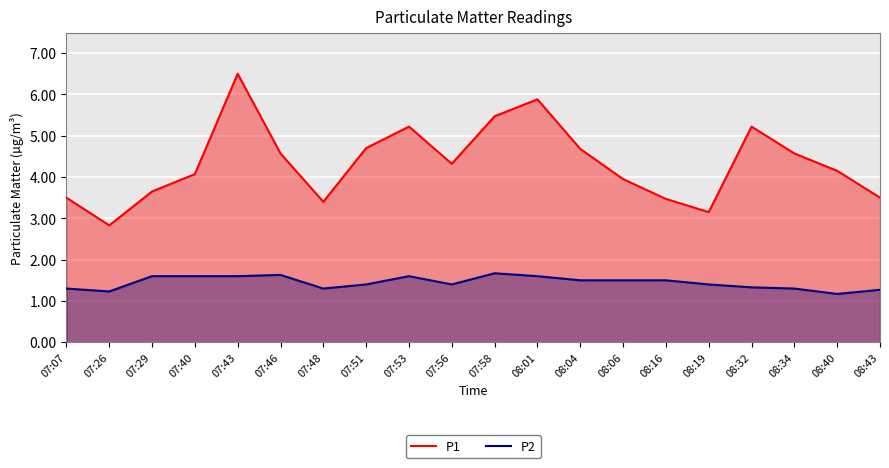

Which series has the largest range (max minus min)?

P1